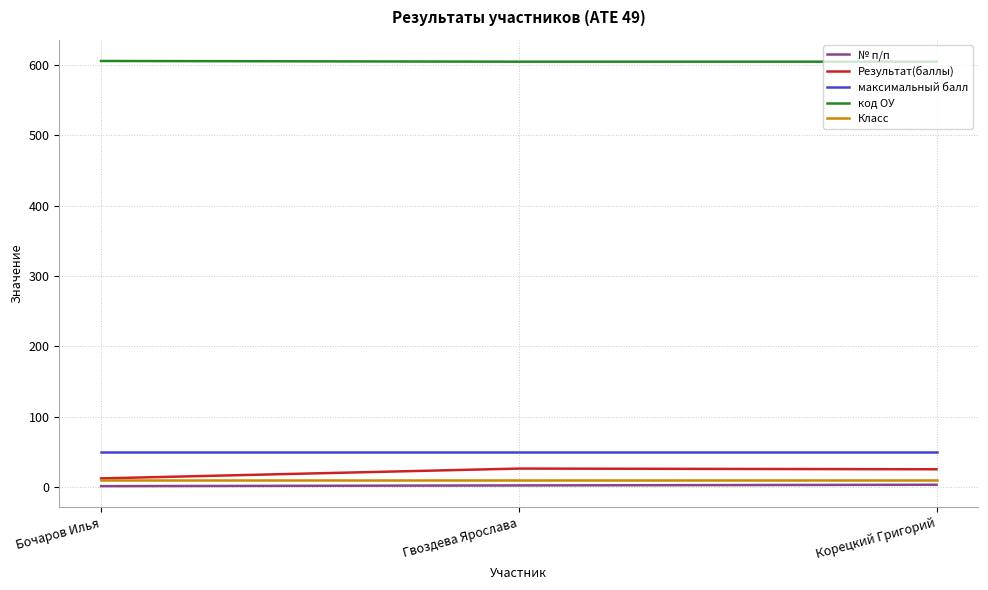

At Гвоздева Ярослава, list the series in order from smallest to largest.

№ п/п, Класс, Результат(баллы), максимальный балл, код ОУ